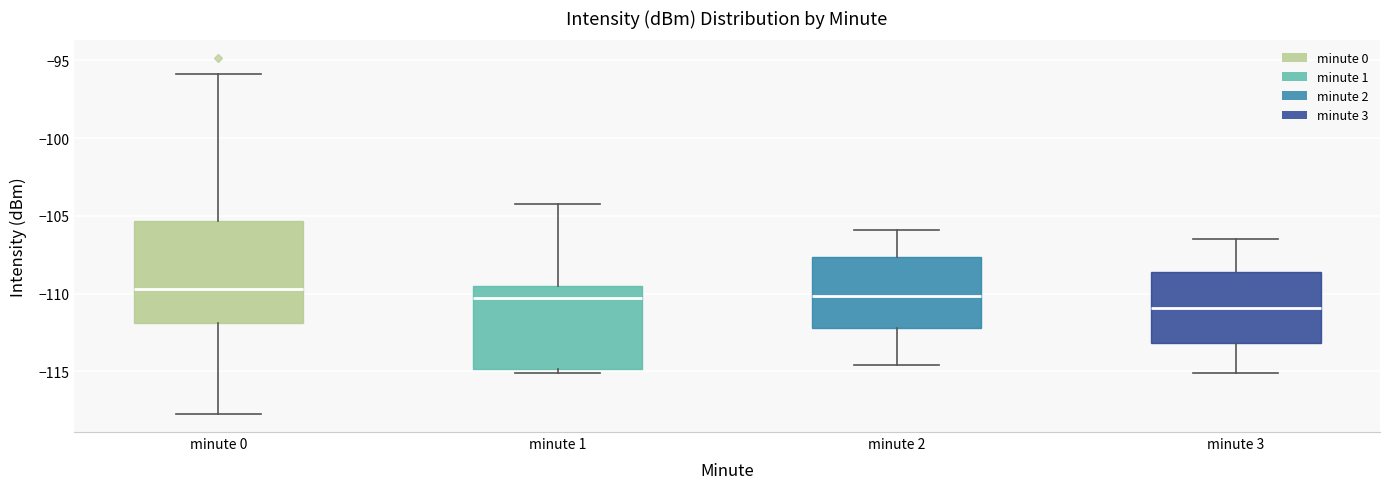

Reading left to right, transcribe this box plot: for each box, give where its median line is, the range the box spans, and where its two whiskers end, as read against the y-axis. The values are not printed on the chart, so give them approximately, as read against the axis.

minute 0: median -109.5, box -112.0 to -105.5, whiskers -118.0 to -96.0
minute 1: median -110.5, box -115.0 to -109.5, whiskers -115.0 (just below the box's lower edge) to -104.5
minute 2: median -110.0, box -112.0 to -107.5, whiskers -114.5 to -106.0
minute 3: median -111.0, box -113.0 to -108.5, whiskers -115.0 to -106.5